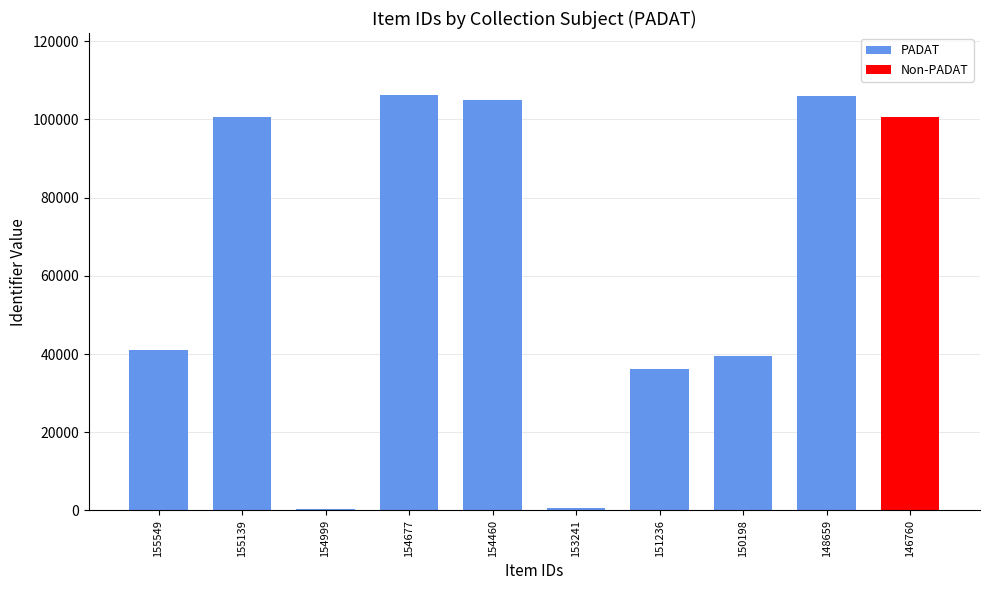

The chart shows a value of 106099 at 148659. True or false?

True